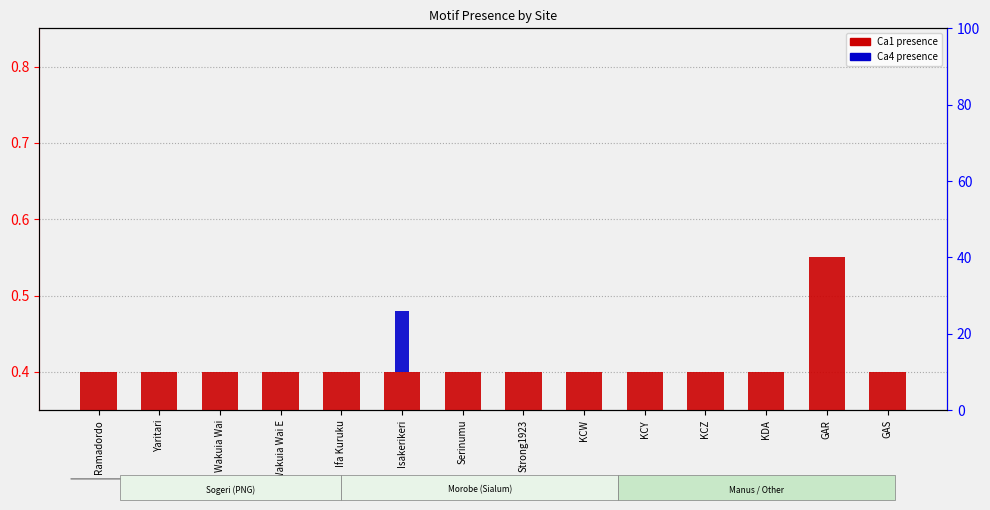

What is the minimum value for Ca1 (presence)?

0.4